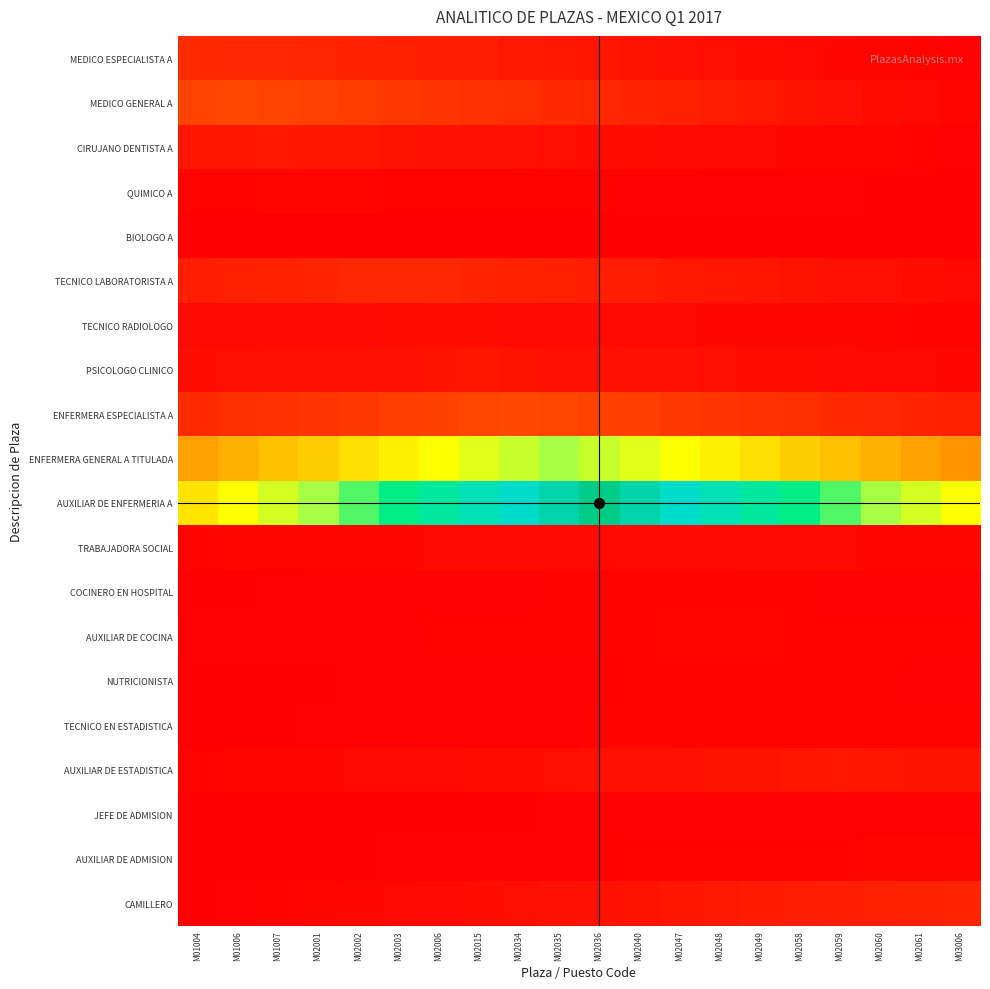

What is the total value across all series at M02048?

1111.8